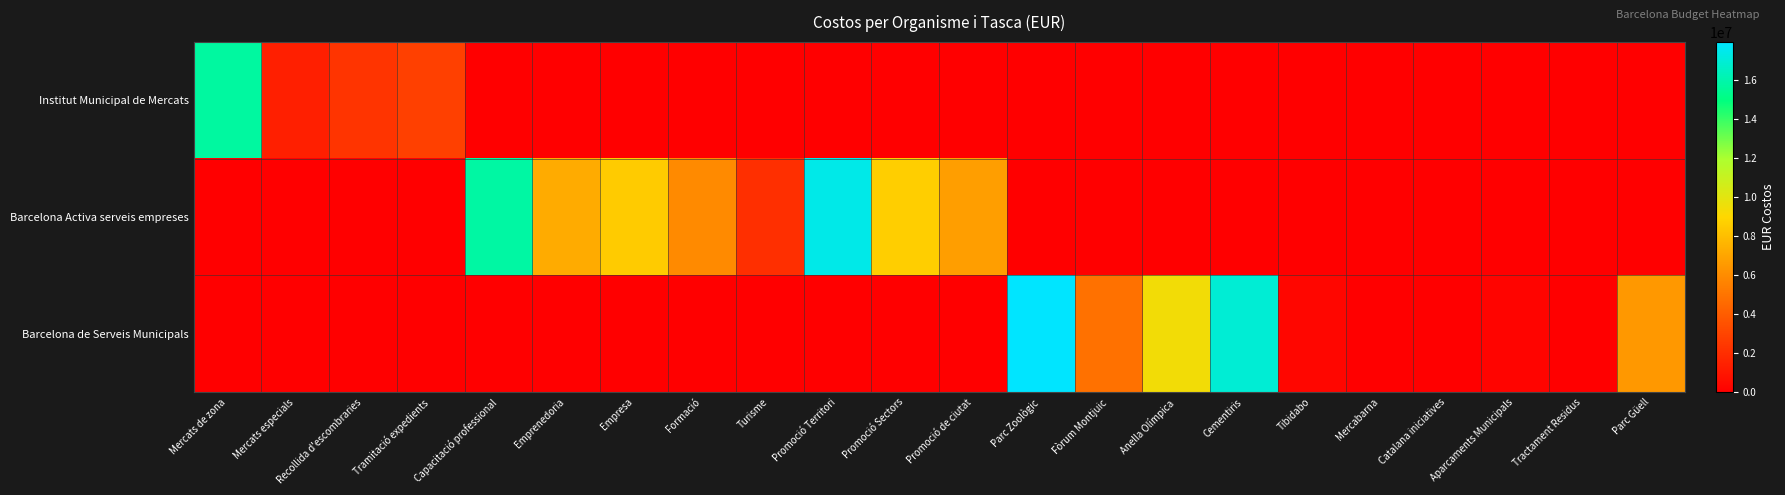

List the series in order of their overall mean, highest first.

Barcelona Activa serveis empreses, Barcelona de Serveis Municipals, Institut Municipal de Mercats